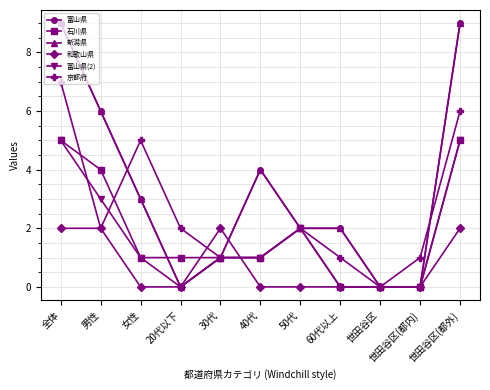

How many interior local peaks does the 新潟県 series have?

1